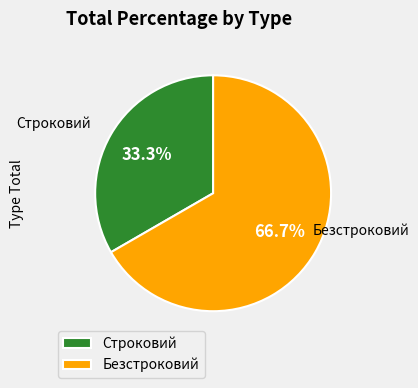

What is the largest slice in the pie chart?

Безстроковий